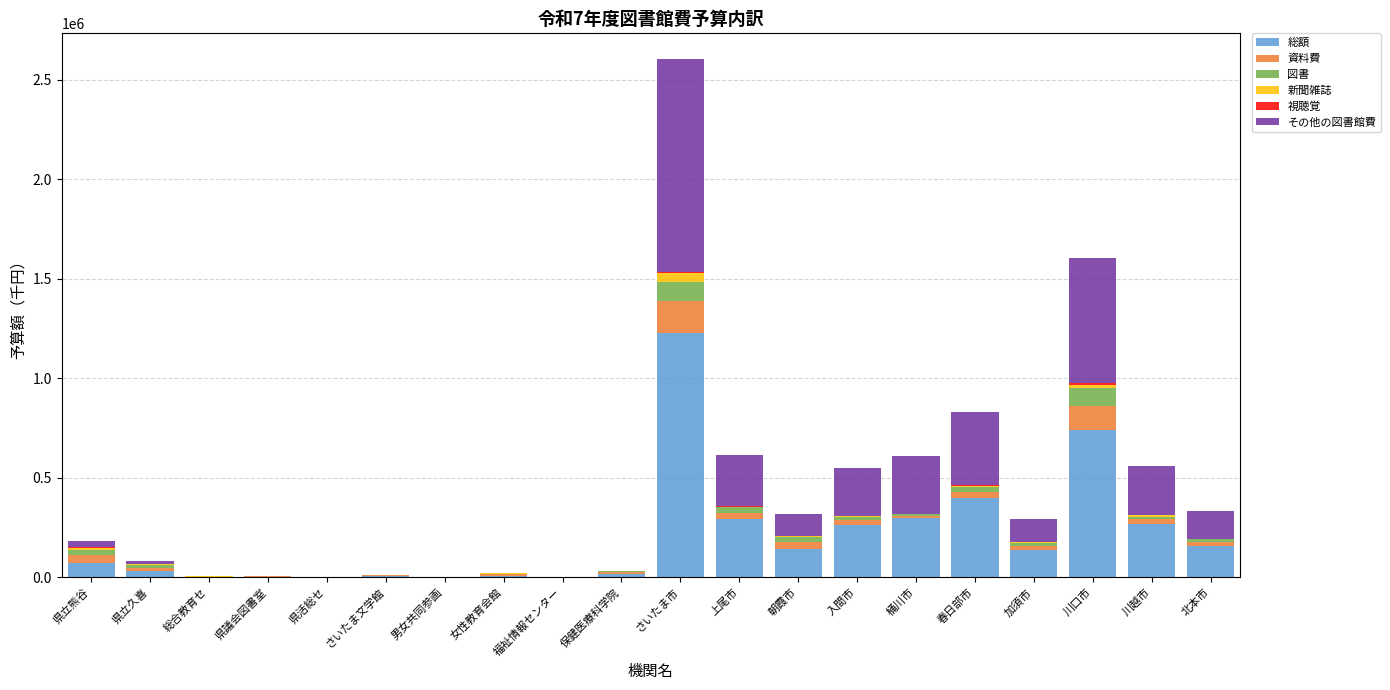

At which category is the sum across all series the highest?

さいたま市